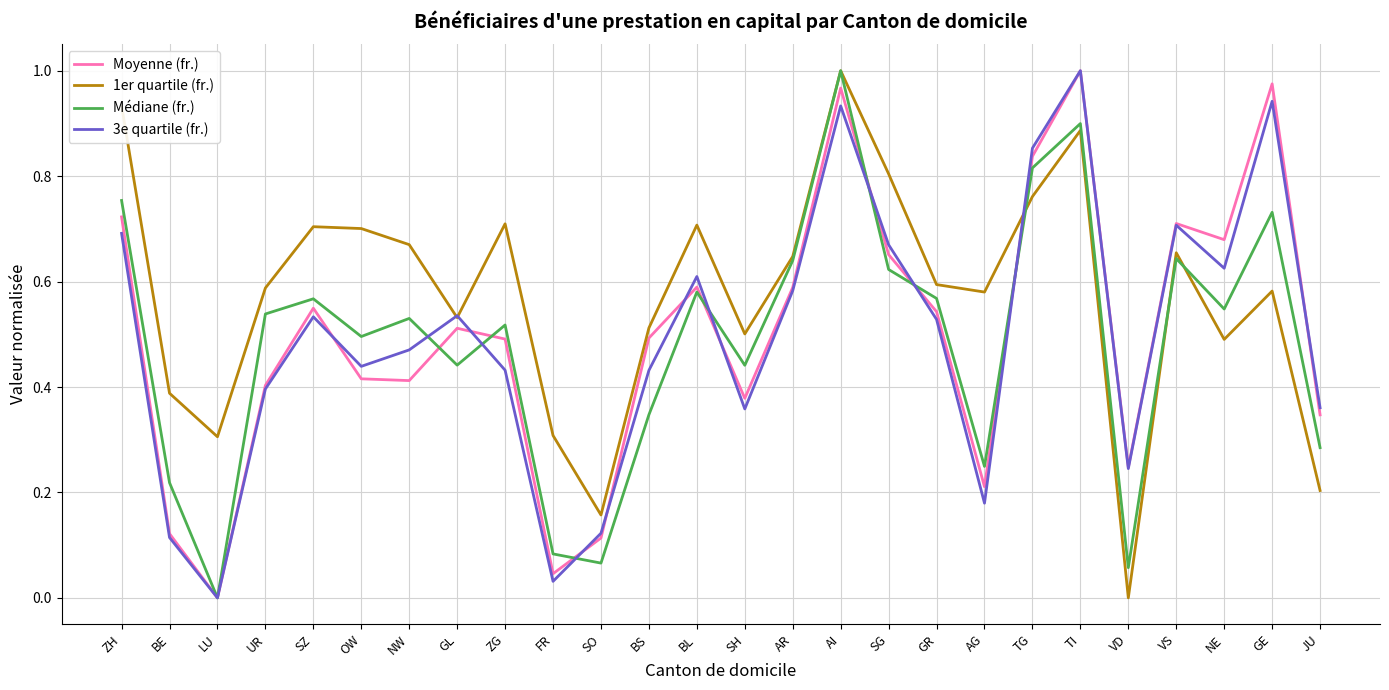

True or false: Médiane (fr.) has a value of 0.1 at BE.

False